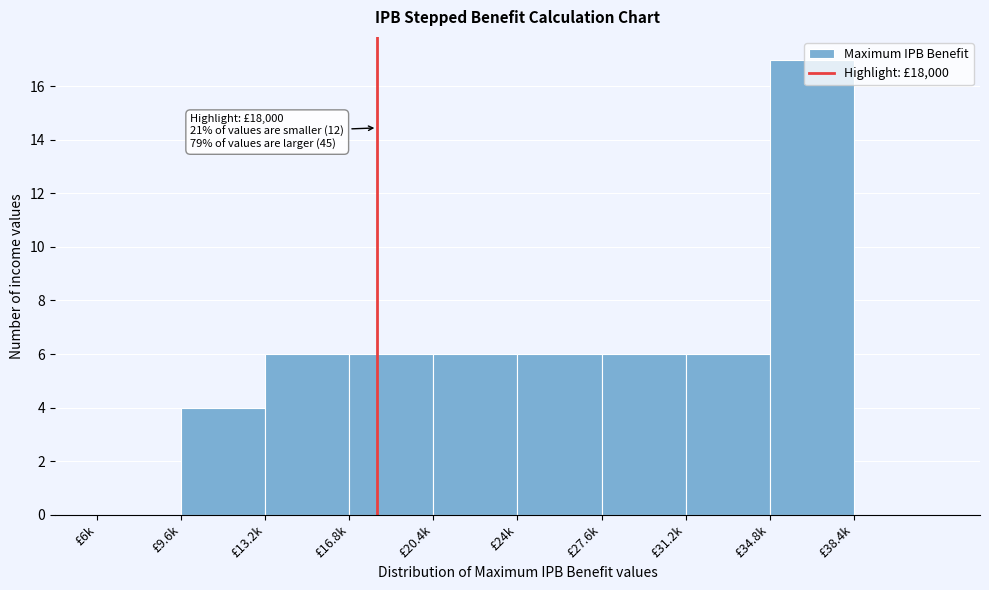

Which label corresponds to the largest value in the chart?

£34.8k